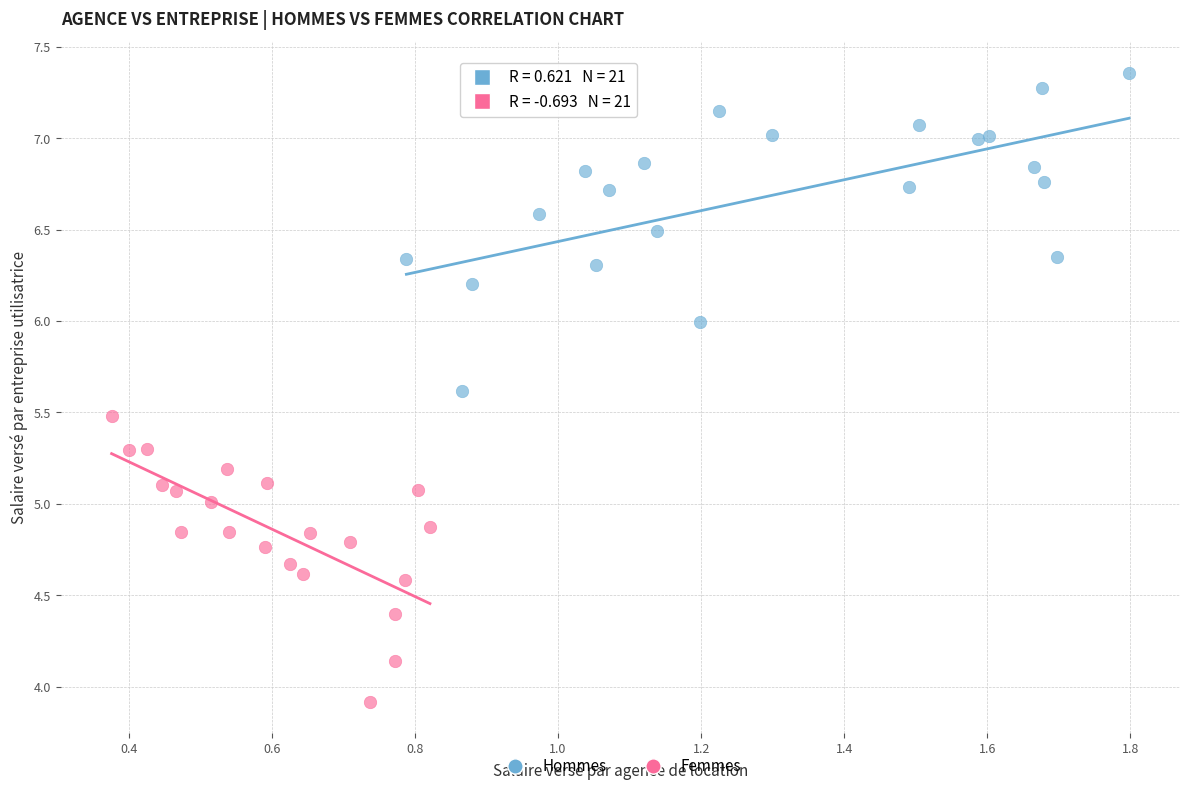

Which series contains the highest Y value?

Hommes